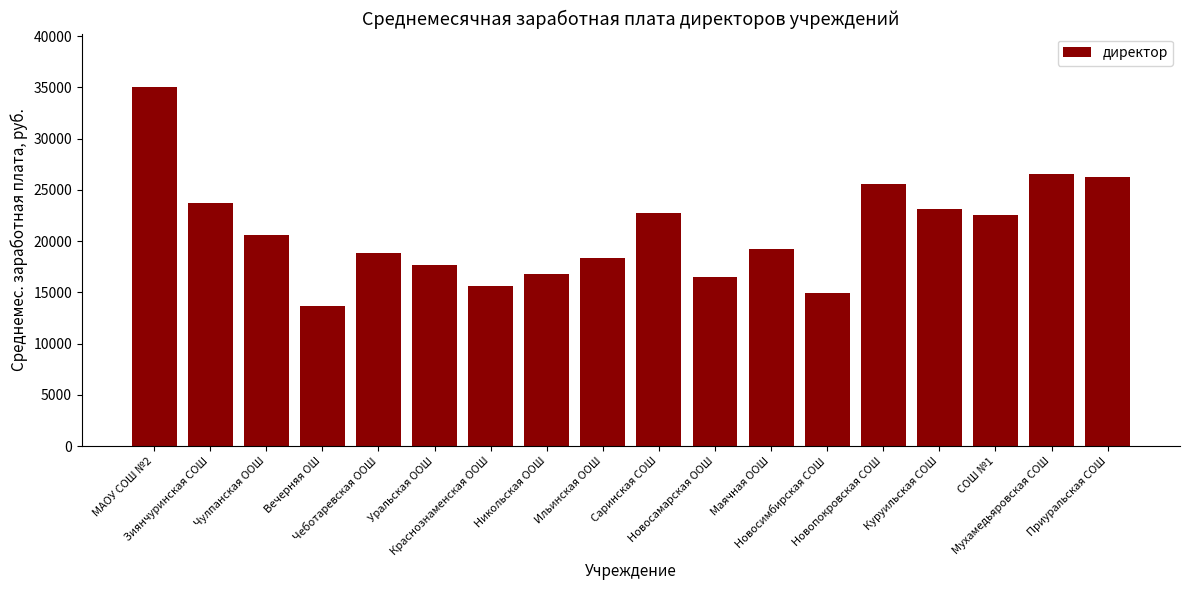

Does the chart contain any negative values?

No